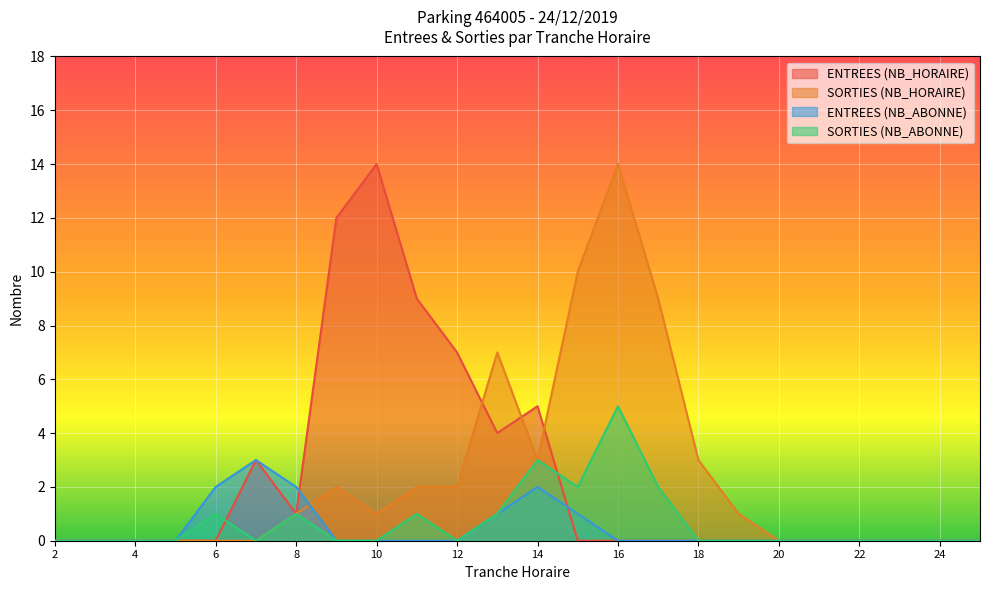

Which series has the largest range (max minus min)?

ENTREES (NB_HORAIRE)